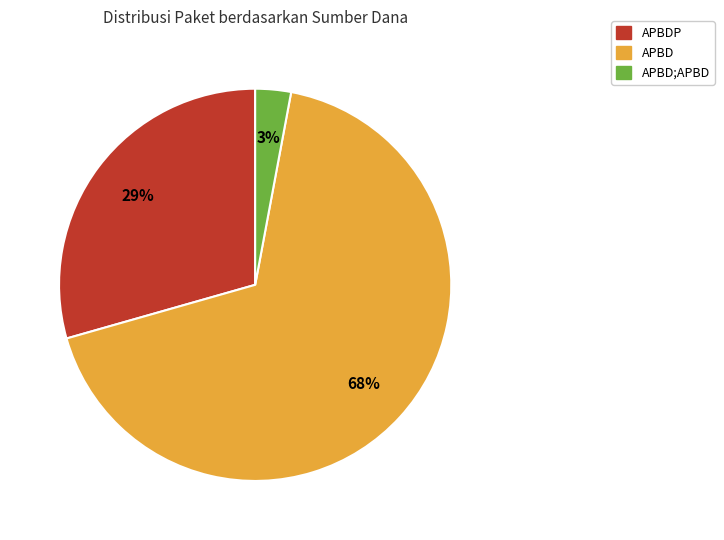

Is it true that APBD;APBD is 16% of the pie?

False